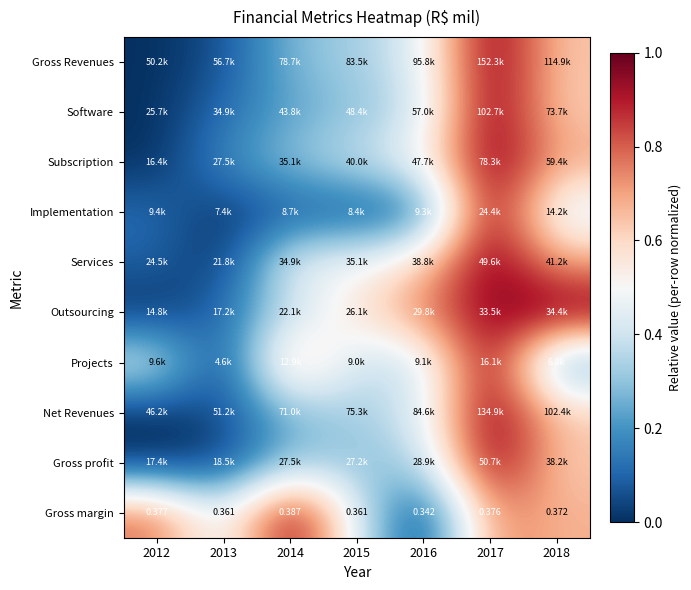

The value of Gross Revenues at 2012 is 0.6. True or false?

False